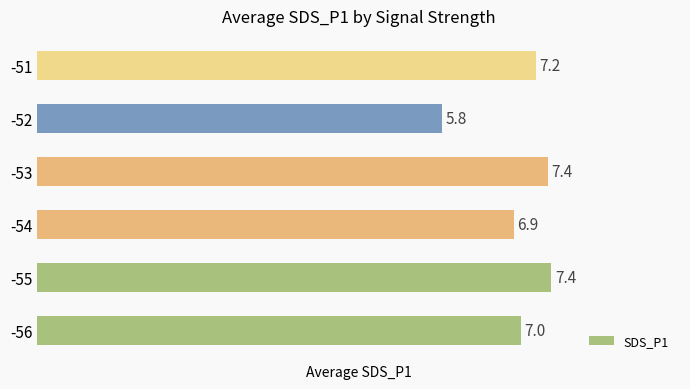

What is the sum of the values at -52 and -53?

13.2